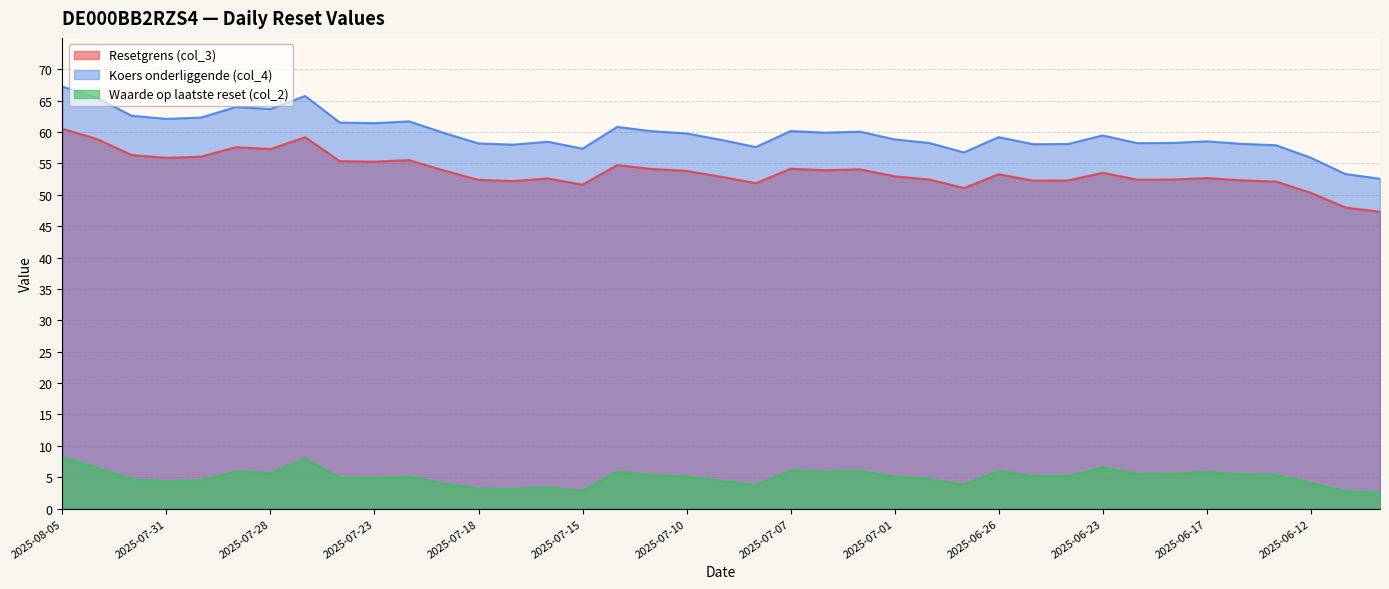

True or false: Waarde op laatste reset (col_2) and Koers onderliggende (col_4) intersect in this chart.

False